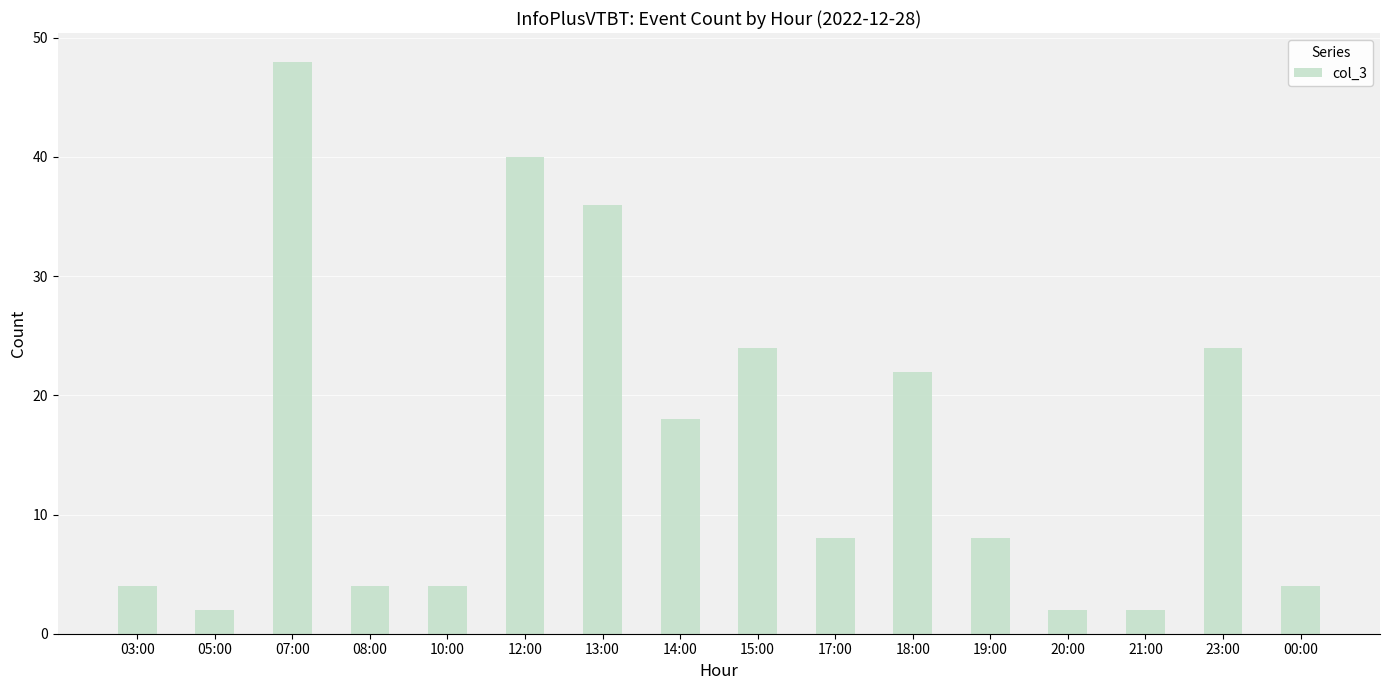

At which category does the chart reach its peak across all series?

07:00